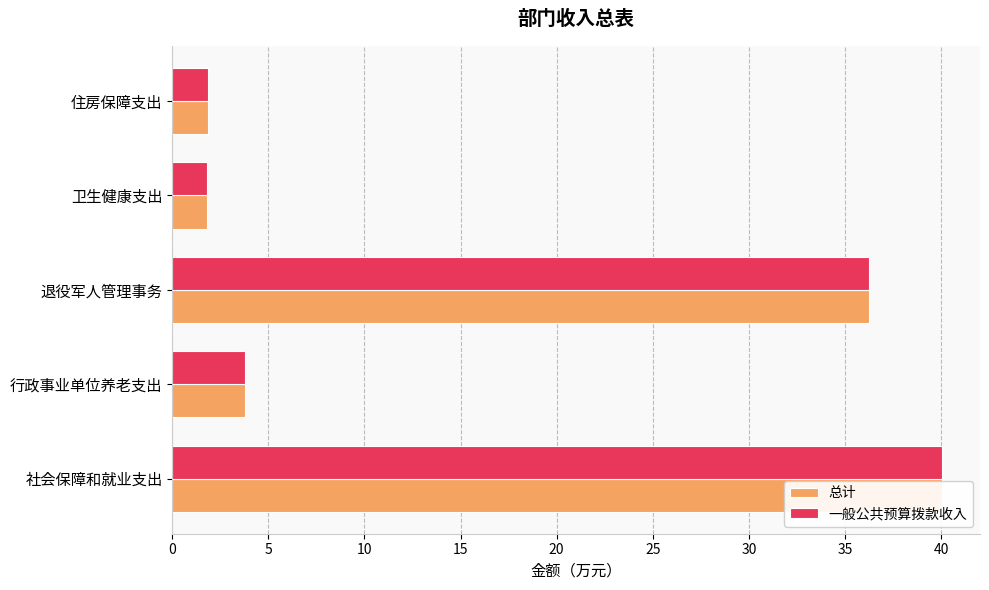

Rank the series at 行政事业单位养老支出 from highest to lowest value.

总计, 一般公共预算拨款收入